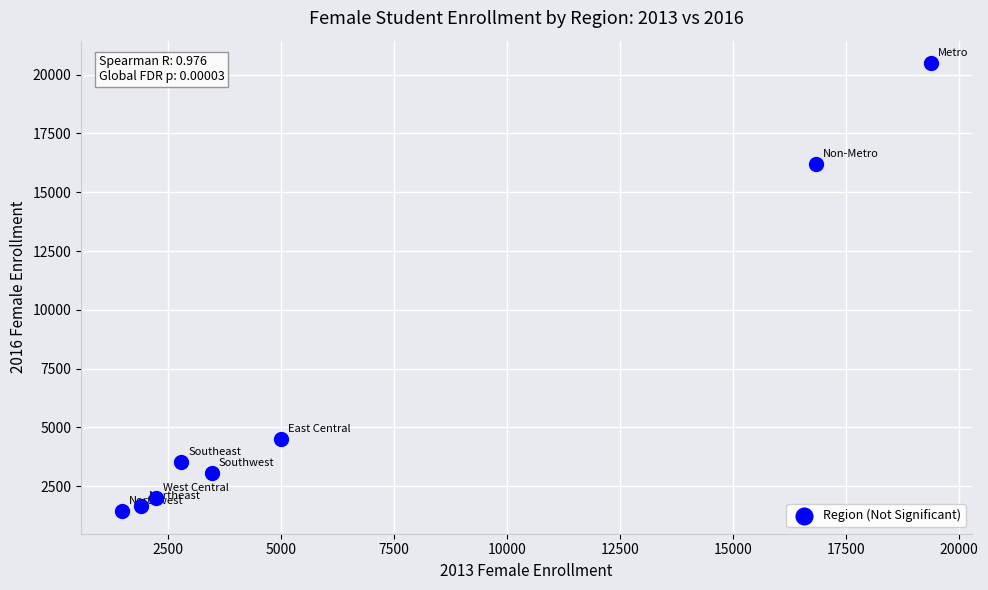

What is the average X value?

6634